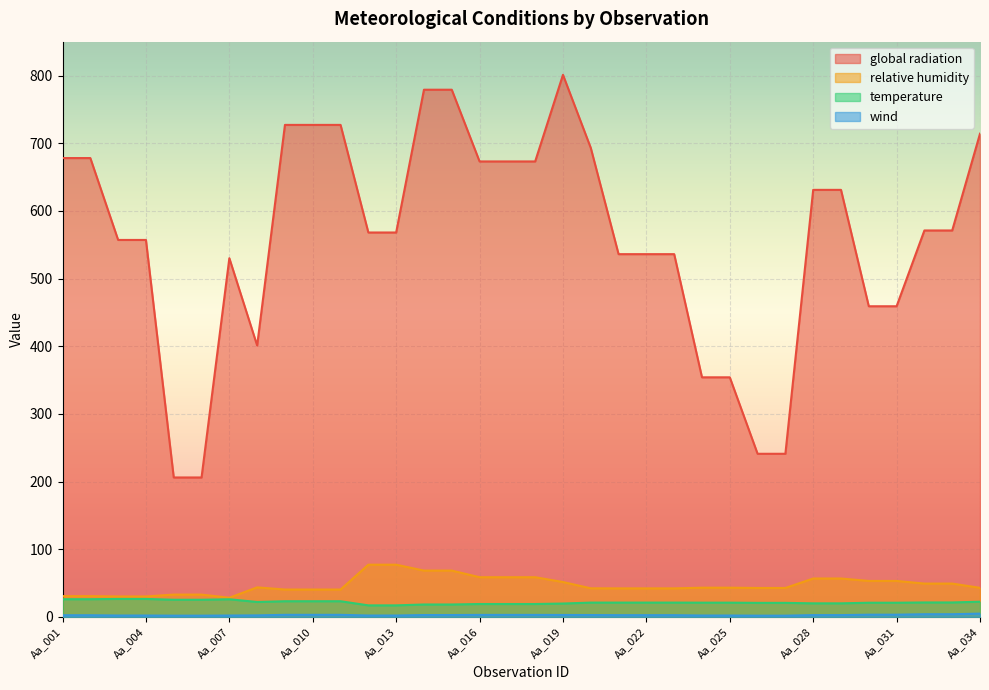

At which category is the sum across all series the highest?

Aa_019